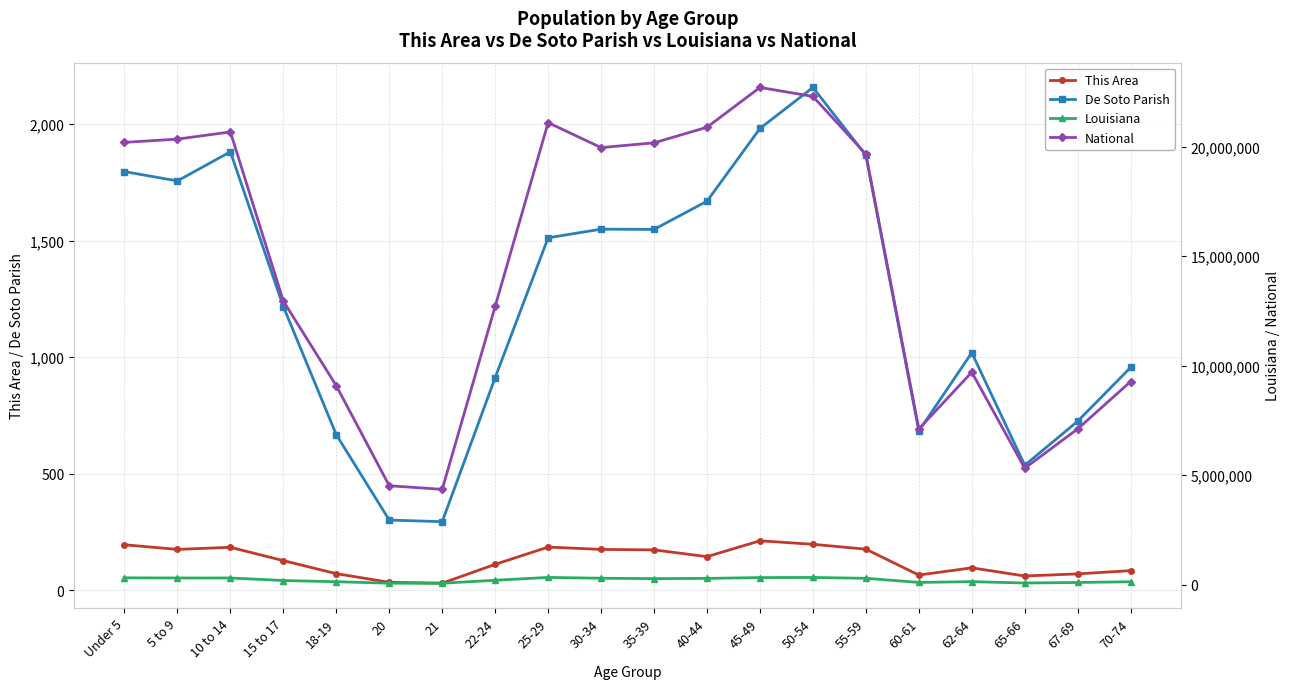

At which label does De Soto Parish first exceed 1512?

Under 5